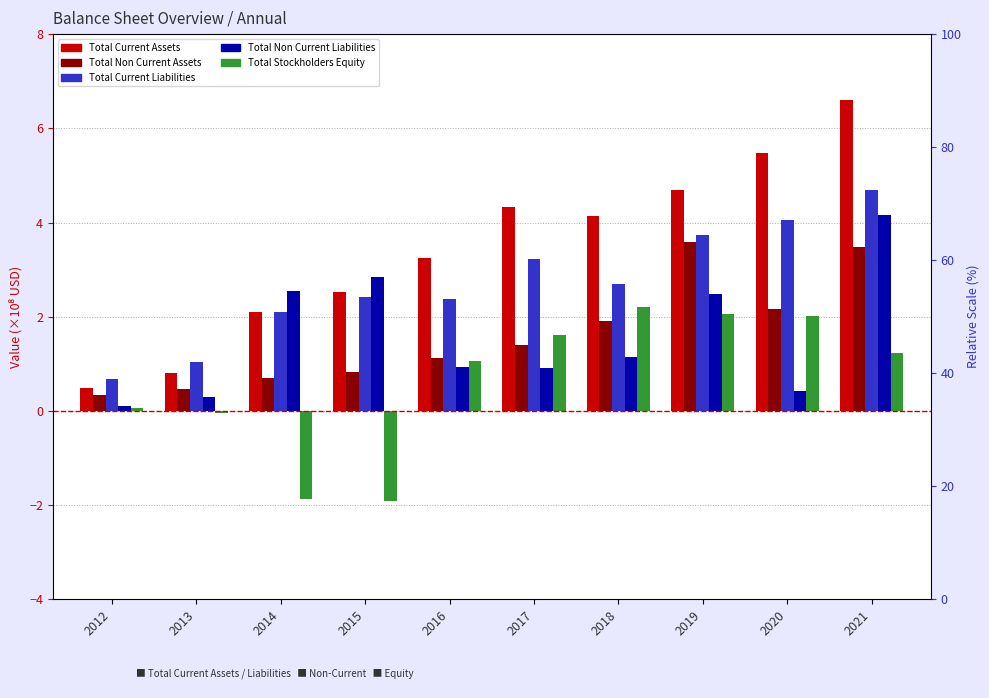

What is the maximum value for Total Current Assets?

6.6